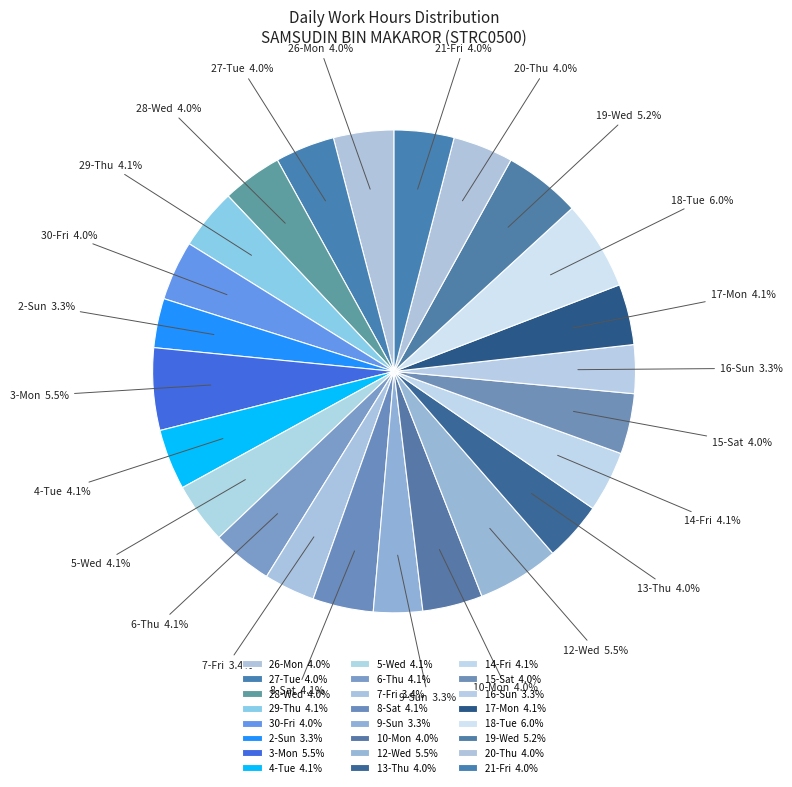

What percentage do 27-Tue and 15-Sat together represent?

8.0%